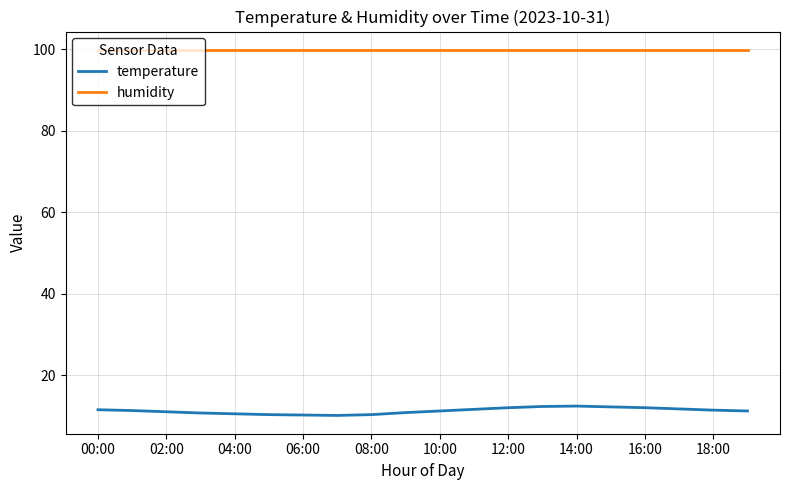

What is the difference between the maximum and second lowest values in the temperature series?

2.2